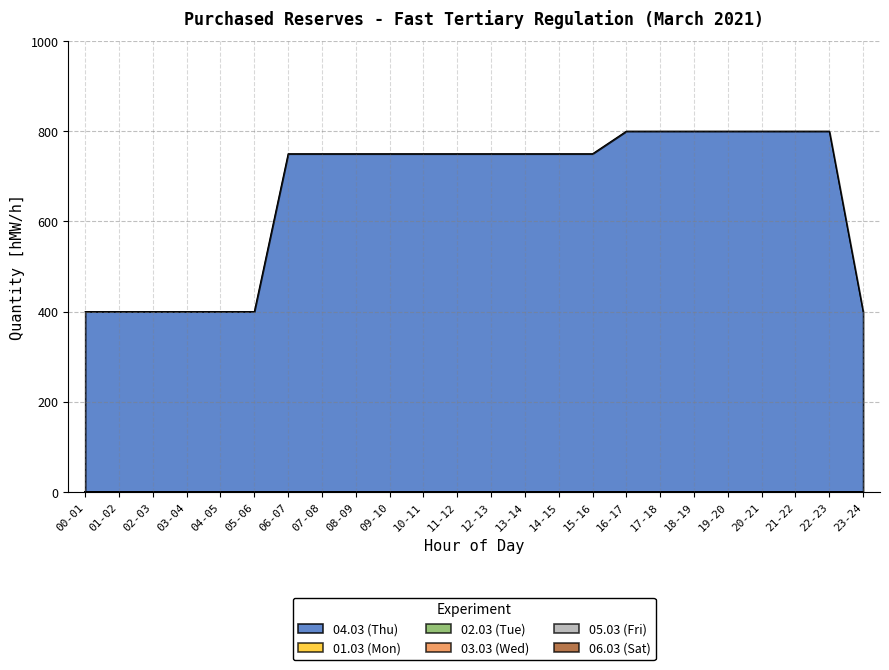

At how many categories does at least one series exceed 23?

24